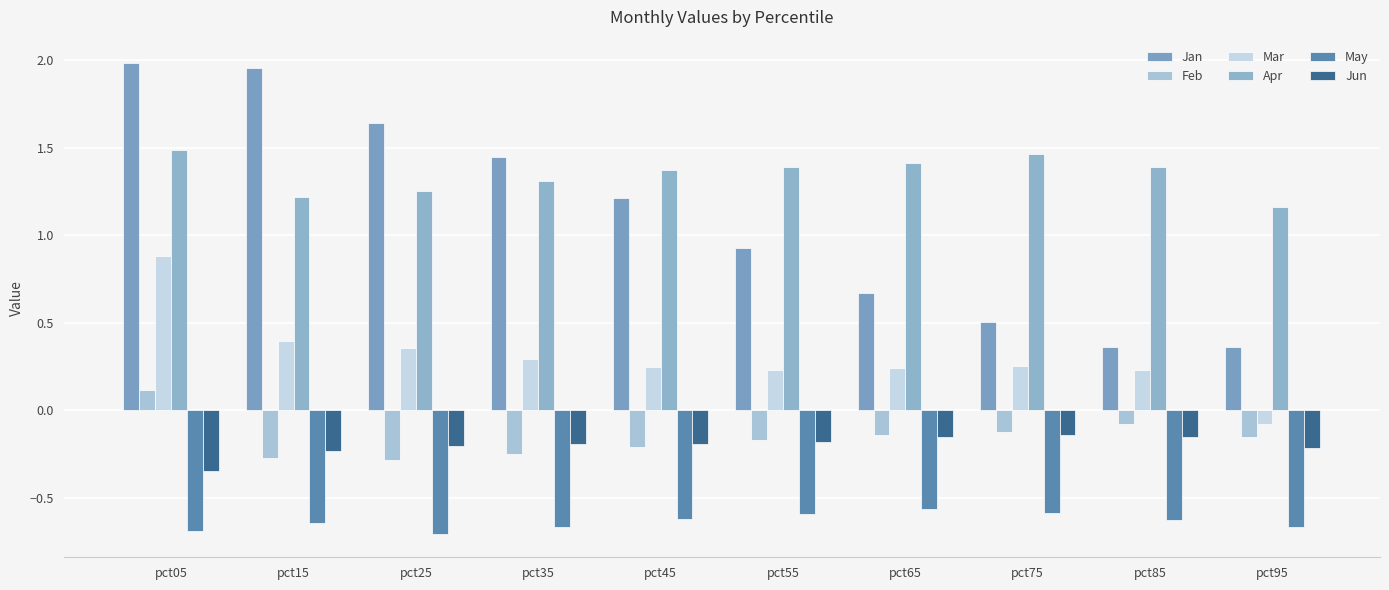

At how many categories does at least one series exceed 0?

10